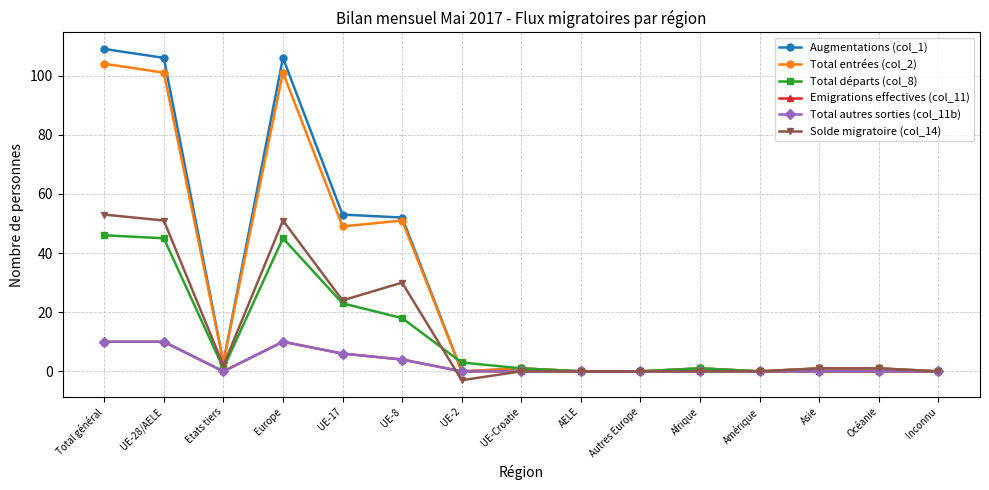

Which category has the lowest value in the Total autres sorties (col_11b) series?

Etats tiers